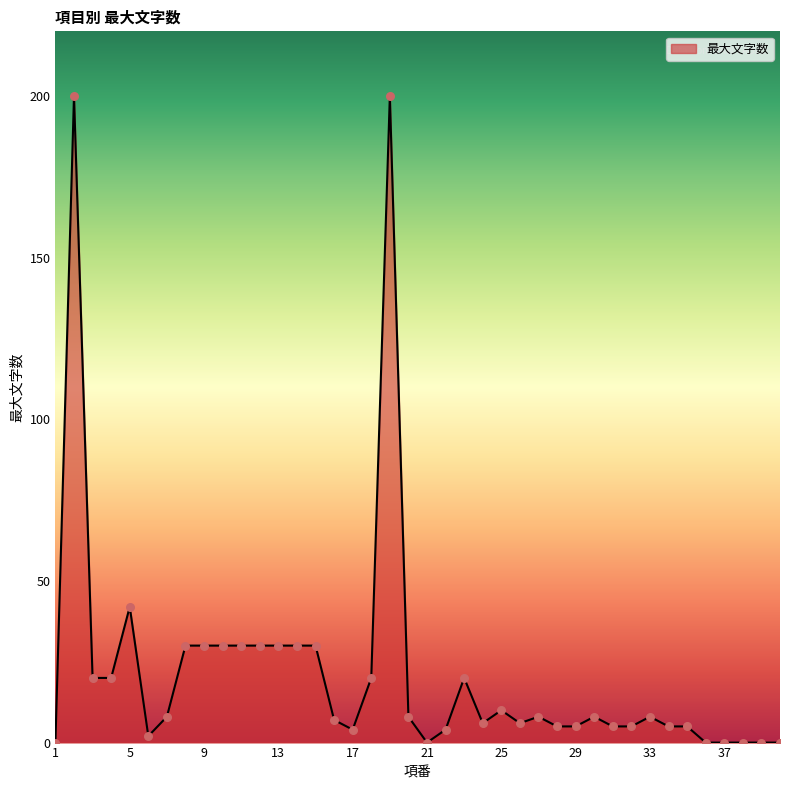

What is the maximum value shown in the chart?

200